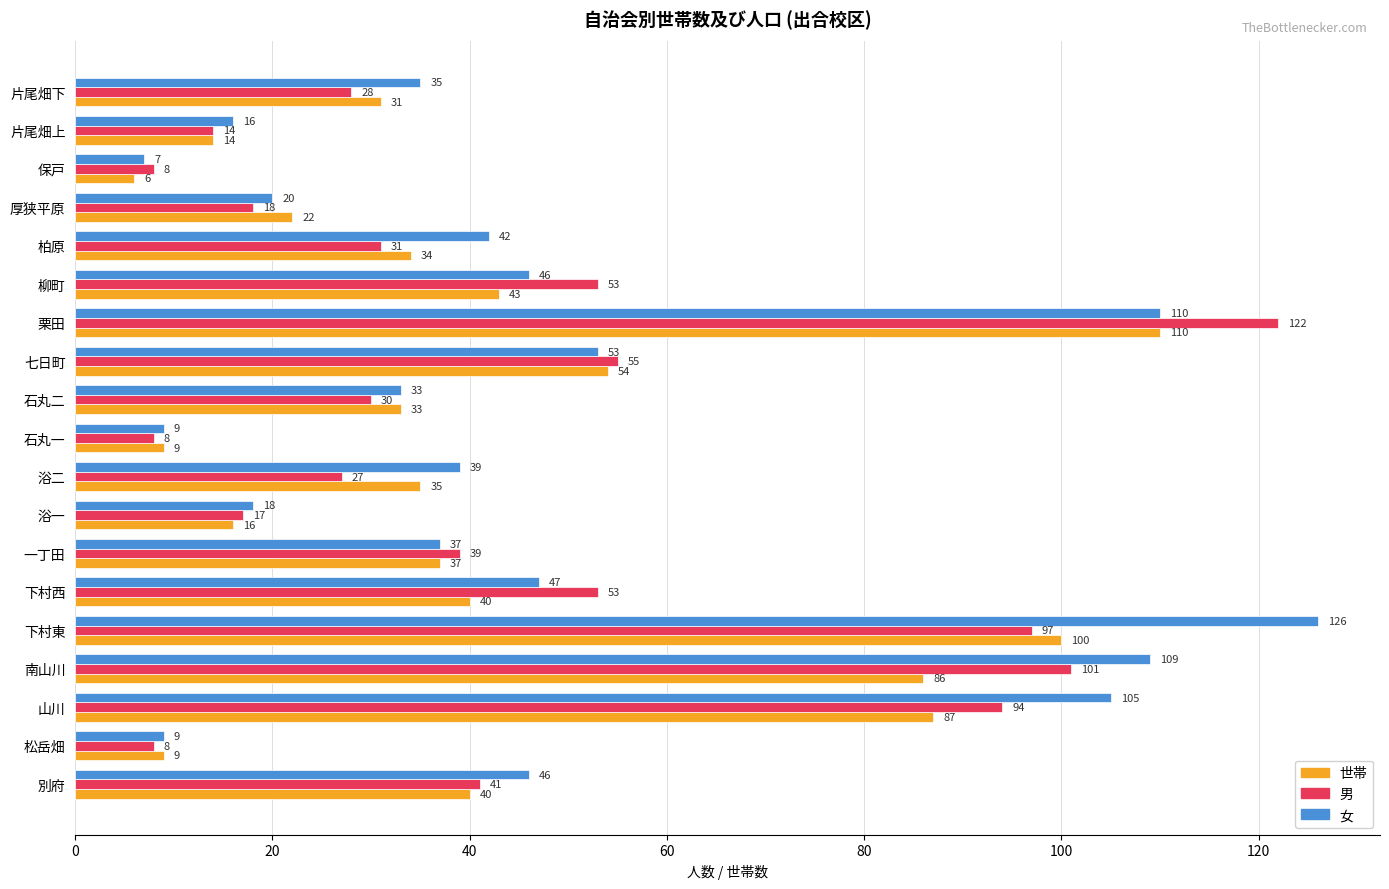

Rank the series by their average value, from highest to lowest.

女, 男, 世帯